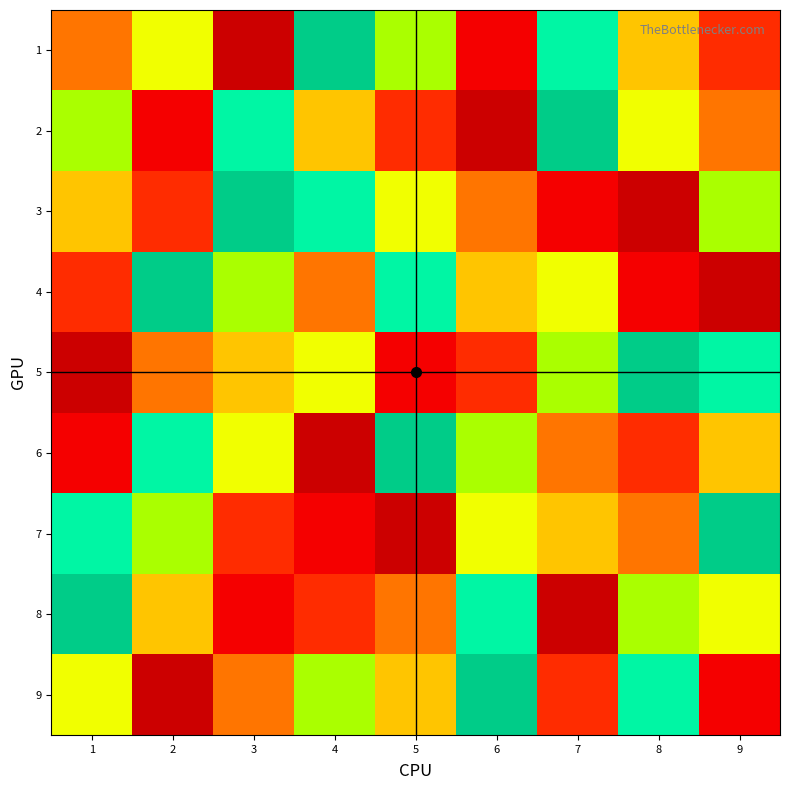

At how many categories does at least one series exceed 1?

9